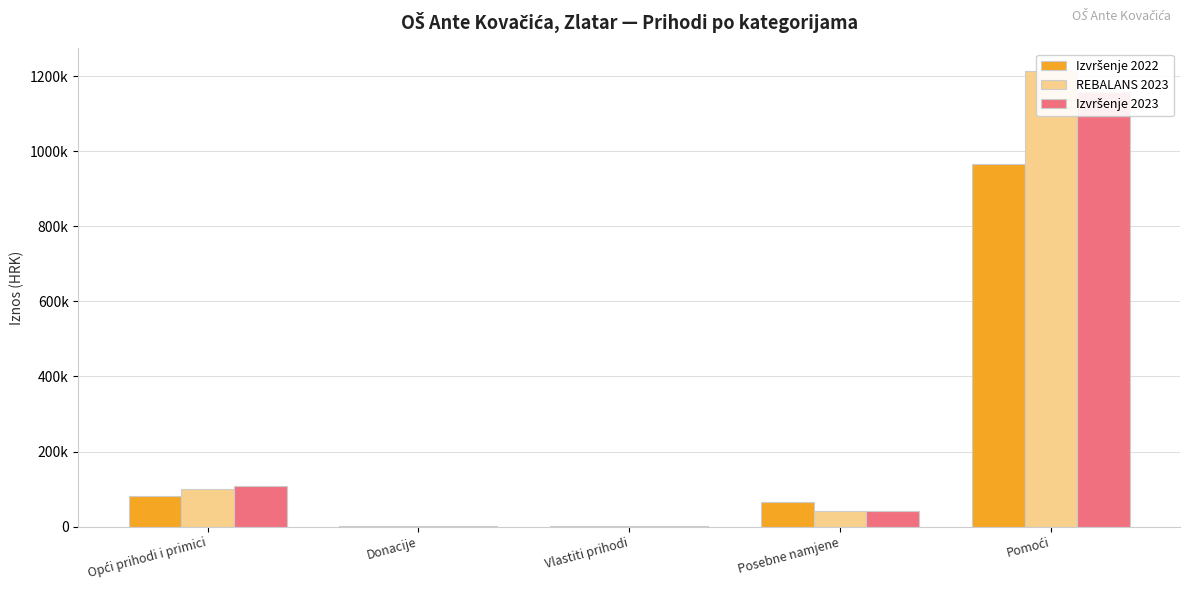

At which label does REBALANS 2023 first exceed 42061?

Opći prihodi i primici